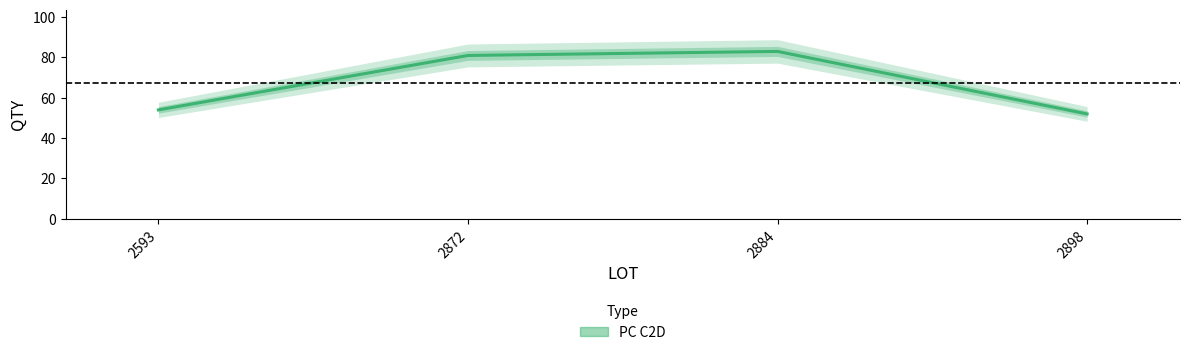

Reading right to left, list all the values displayed in this chart.

2898=52	2884=83	2872=81	2593=54